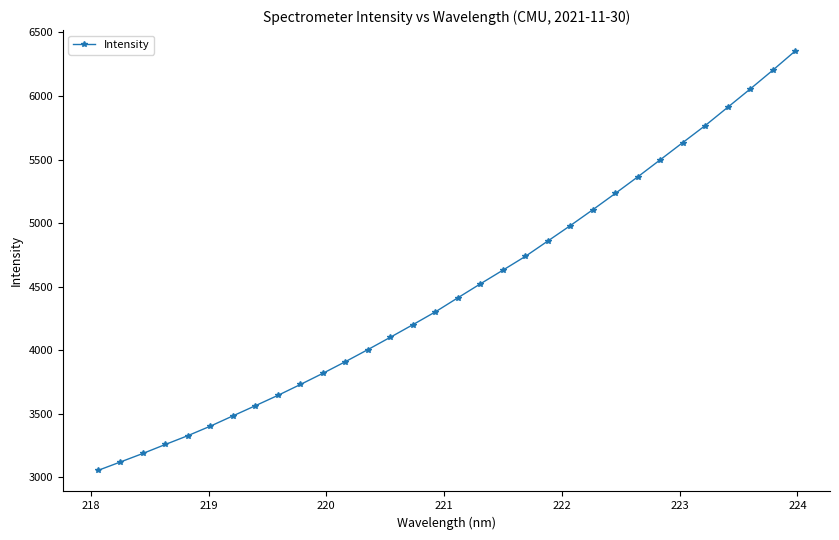

How many categories are shown in the chart?

32